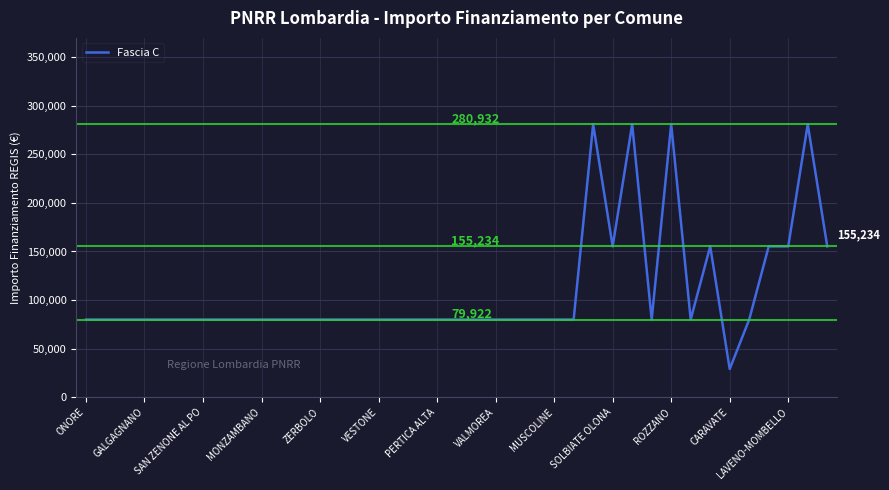

What is the smallest value displayed?

28902